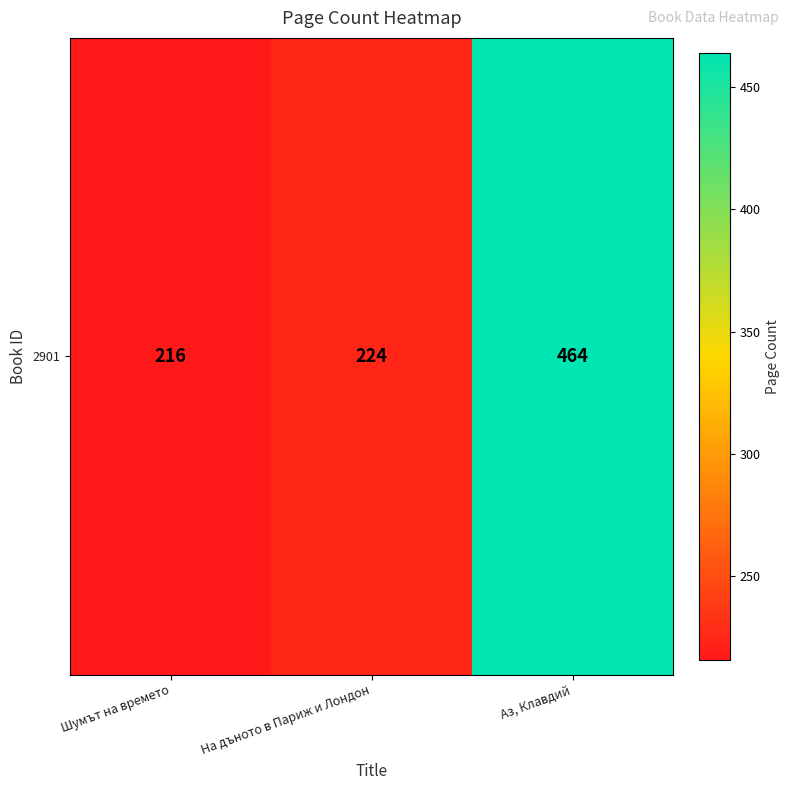

Where is the data nearest to the value 340?

На дъното в Париж и Лондон